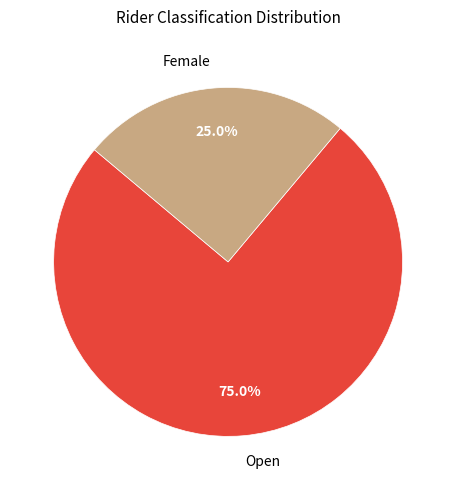

Which category has the smallest portion of the pie?

Female